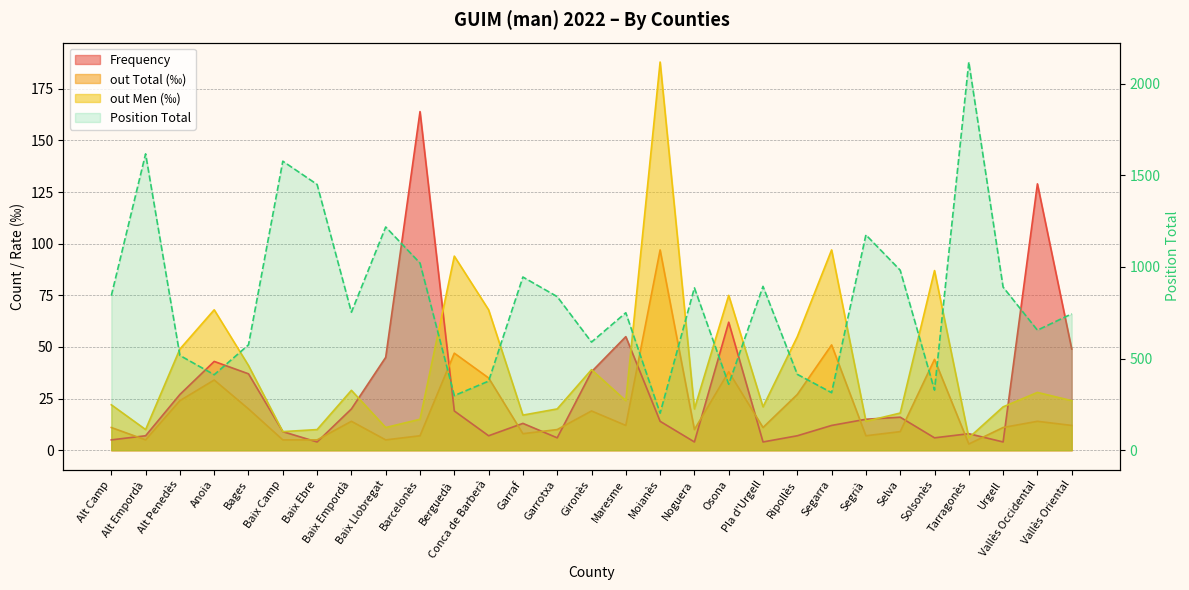

Between Garrotxa and Urgell, which series saw the biggest shift?

Position Total